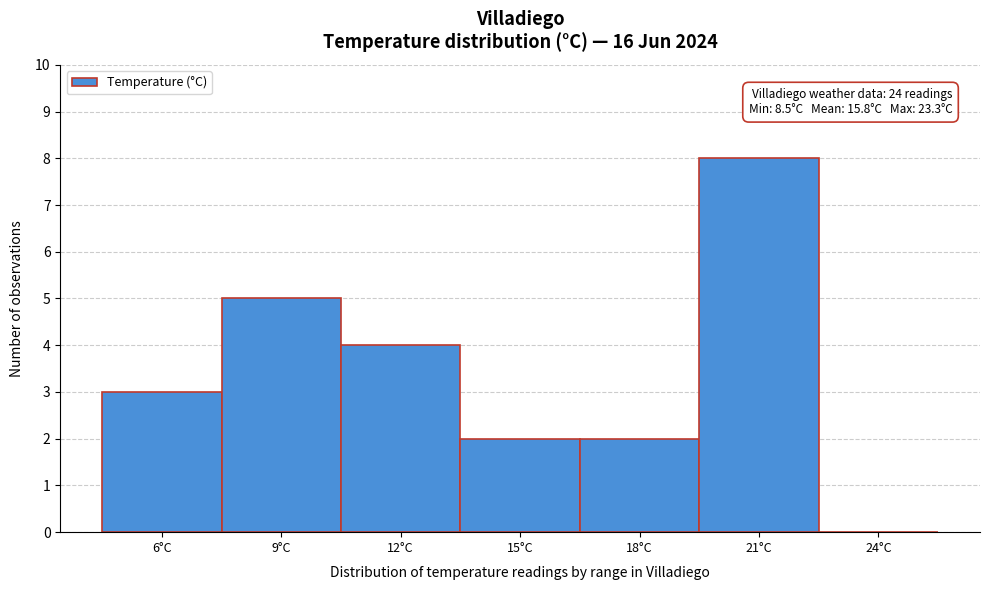

Reading right to left, extract all data points from this chart.

24°C=0	21°C=8	18°C=2	15°C=2	12°C=4	9°C=5	6°C=3